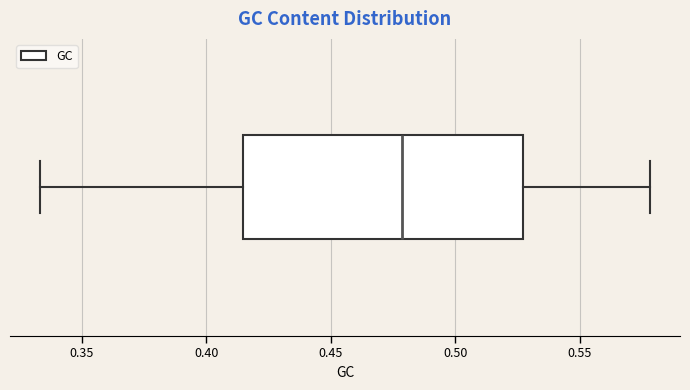

Read this box plot against the x-axis: the position of the median line, the range covered by the box, and the ends of both whiskers. The values are not printed on the chart, so give them approximately, as read against the axis.

median 0.480, box 0.415 to 0.525, whiskers 0.335 to 0.580